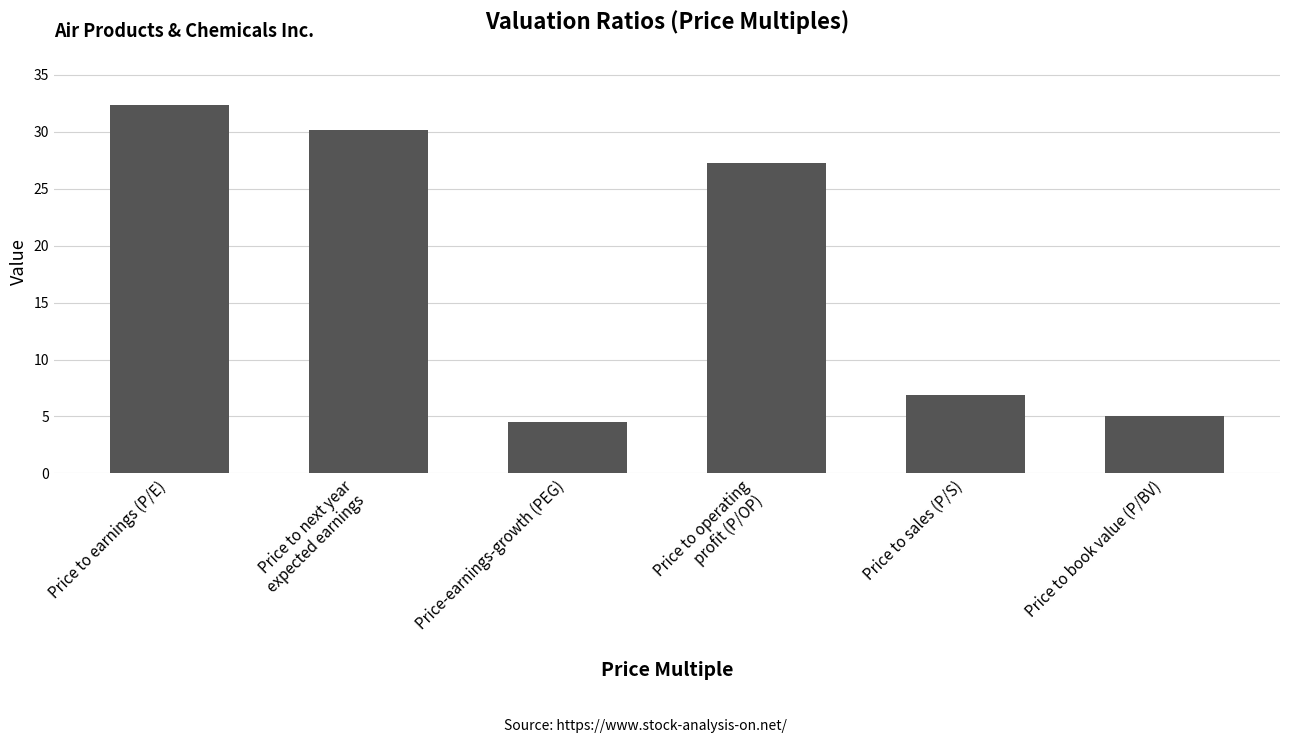

Which category has the lowest value across all series?

Price-earnings-growth (PEG)